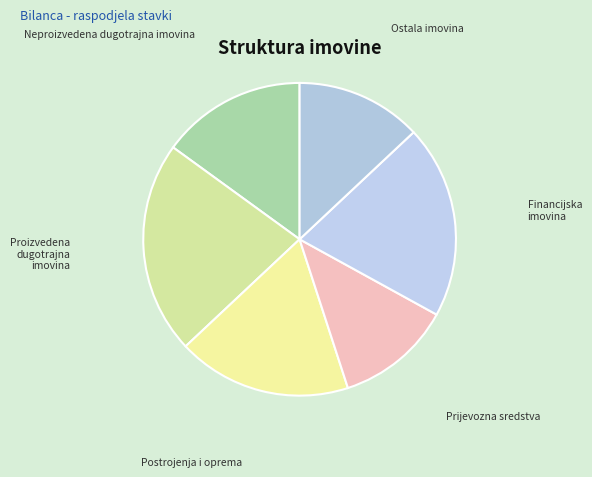

How many segments does this pie chart have?

6